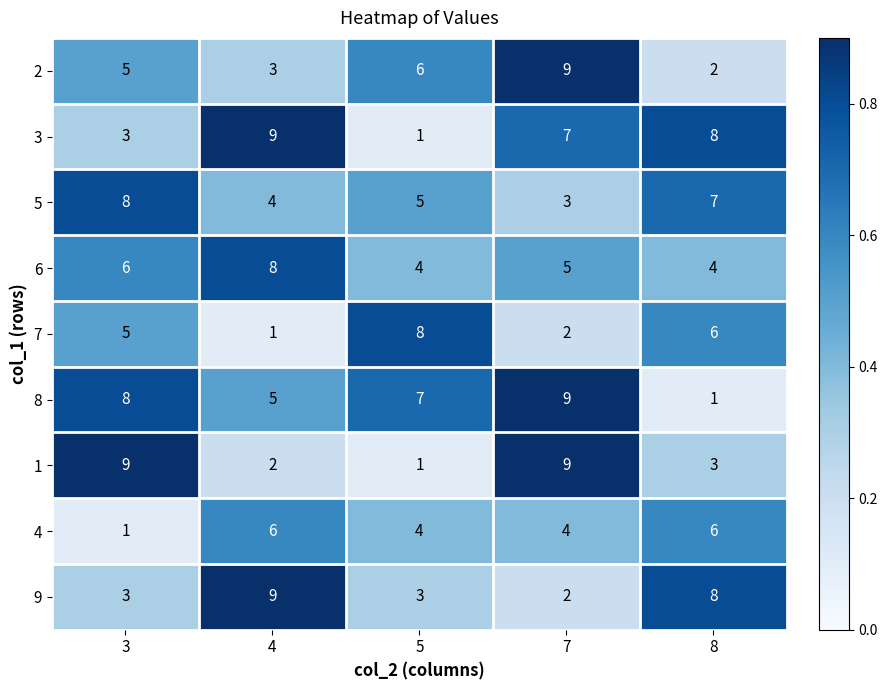

Is it true that 2 equals 4 at 4?

False